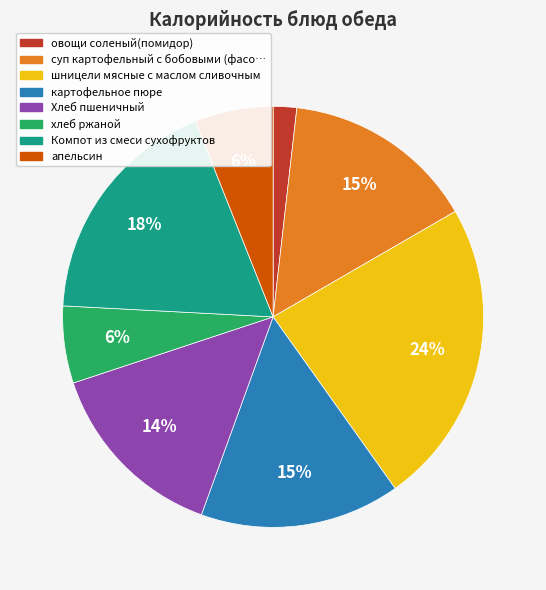

To the nearest percent, what is the difference between the largest and smallest slice percentages?

22%